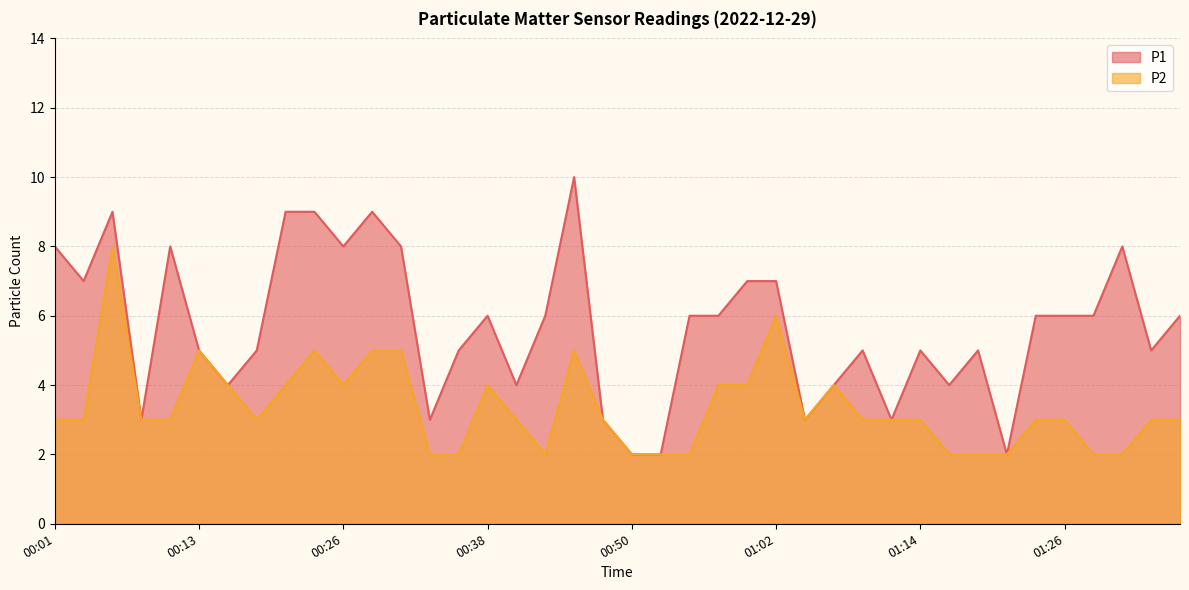

At which label does P2 reach its peak?

00:06